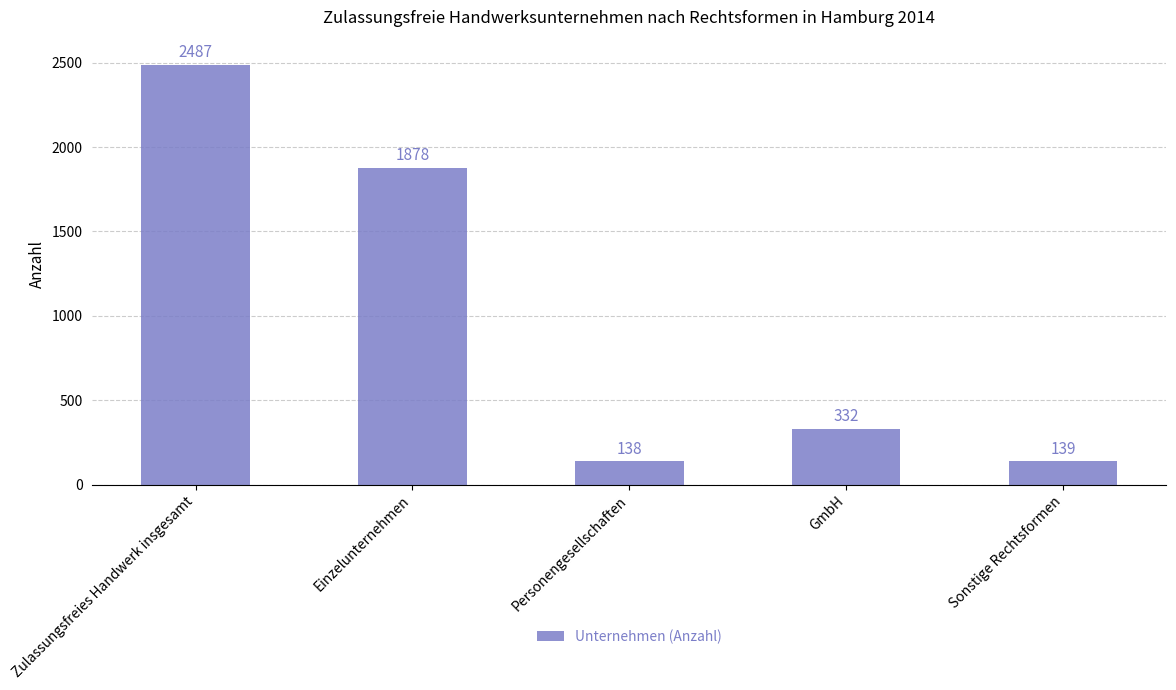

Reading right to left, what are all the values shown in this chart?

139	332	138	1878	2487